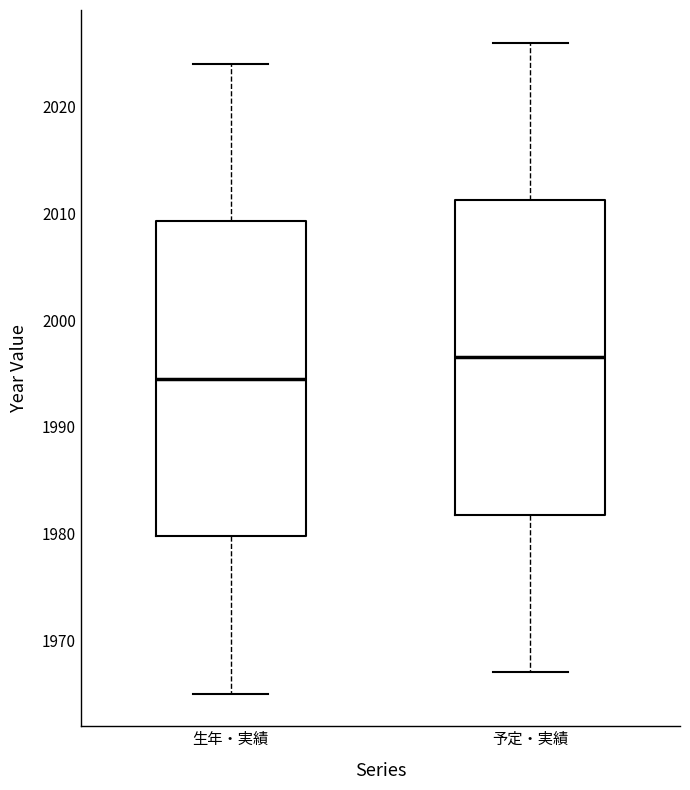

Where is the upper edge of the box for 生年・実績 on the y-axis? The values are not printed on the chart, so give them approximately, as read against the axis.

2009